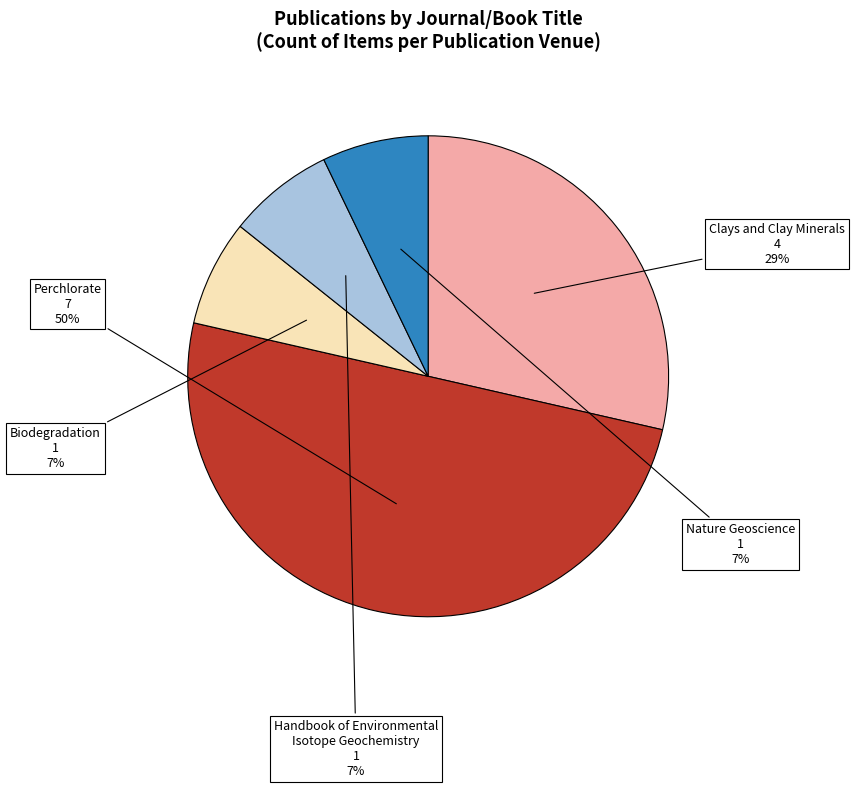

To the nearest percent, what percentage of the pie is Handbook of Environmental Isotope Geochemistry?

7%